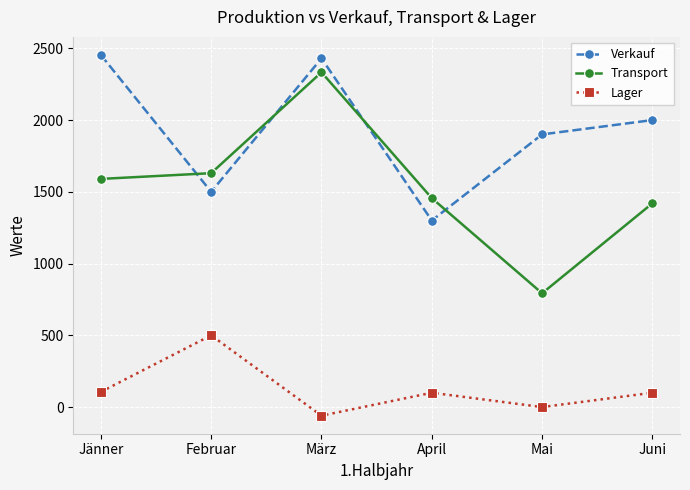

What is the sum of all Verkauf values?

11584